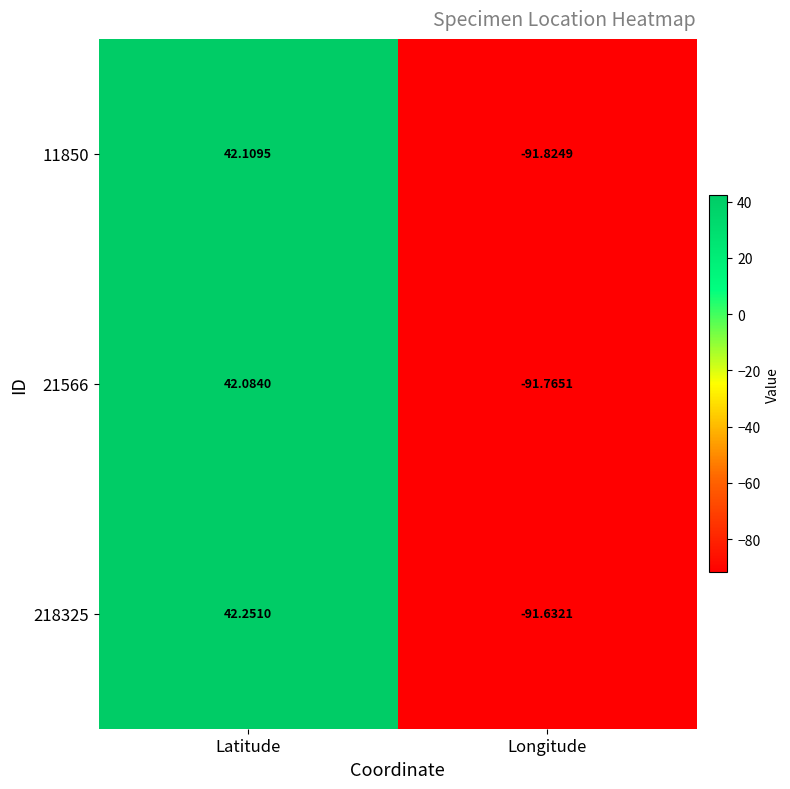

At which label does 218325 reach its peak?

Latitude